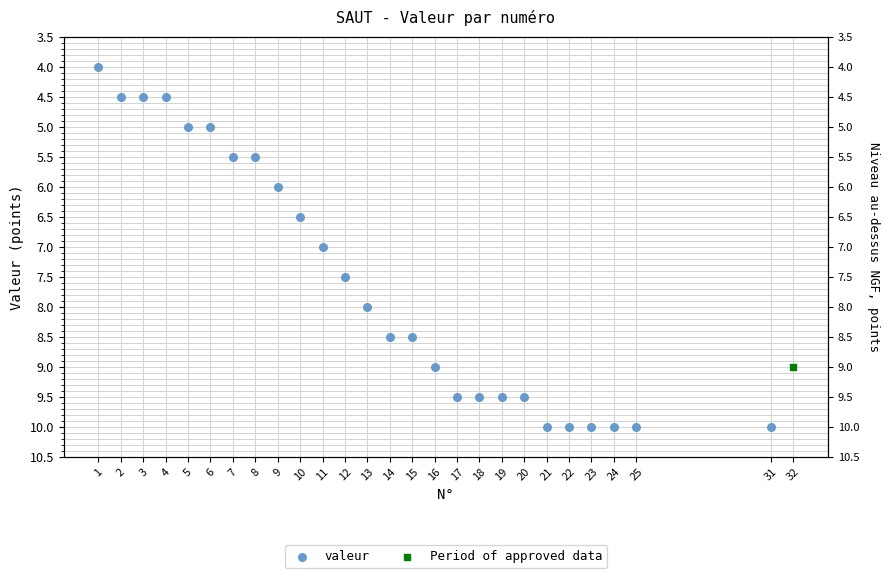

What is the change in value from 4 to 9?

+1.5